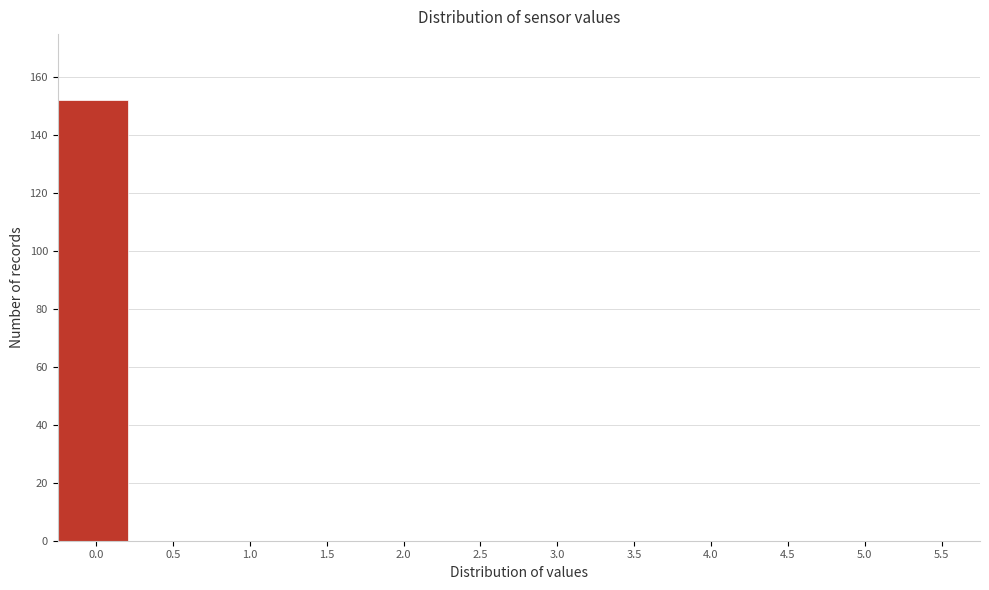

Reading left to right, extract all data points from this chart.

0.0=152	0.5=0	1.0=0	1.5=0	2.0=0	2.5=0	3.0=0	3.5=0	4.0=0	4.5=0	5.0=0	5.5=0